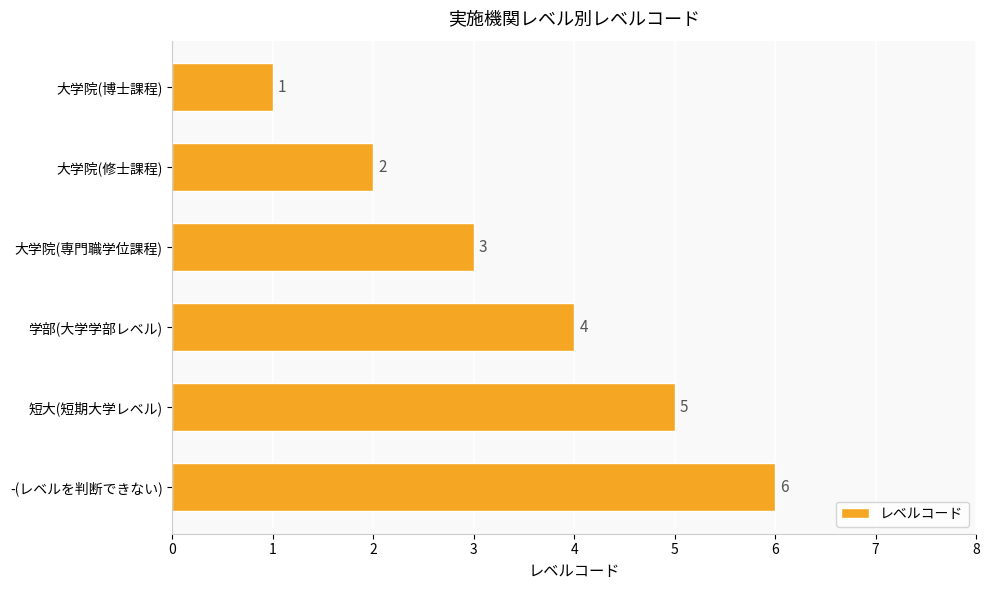

What is the label of the 2nd bar from the bottom?

短大(短期大学レベル)